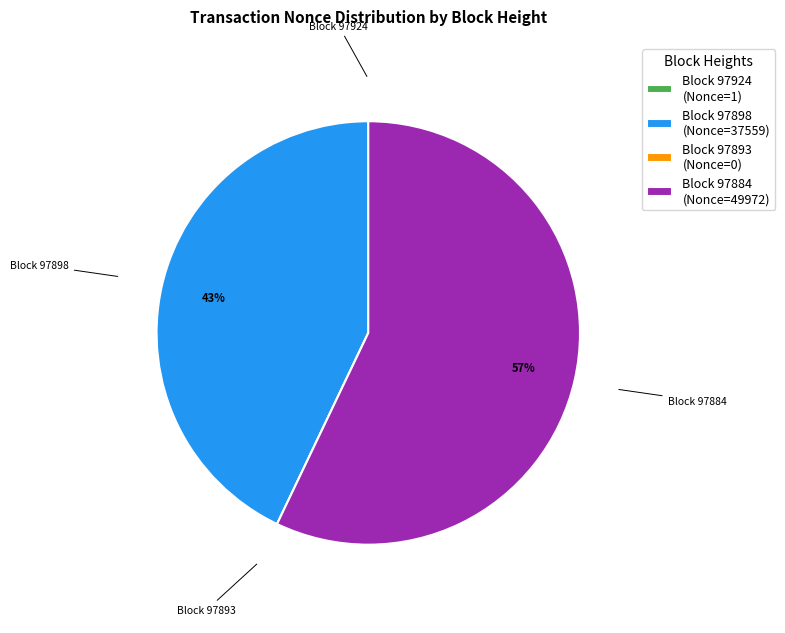

The Block 97884 (Nonce=49972) slice represents 50% of the pie. True or false?

False